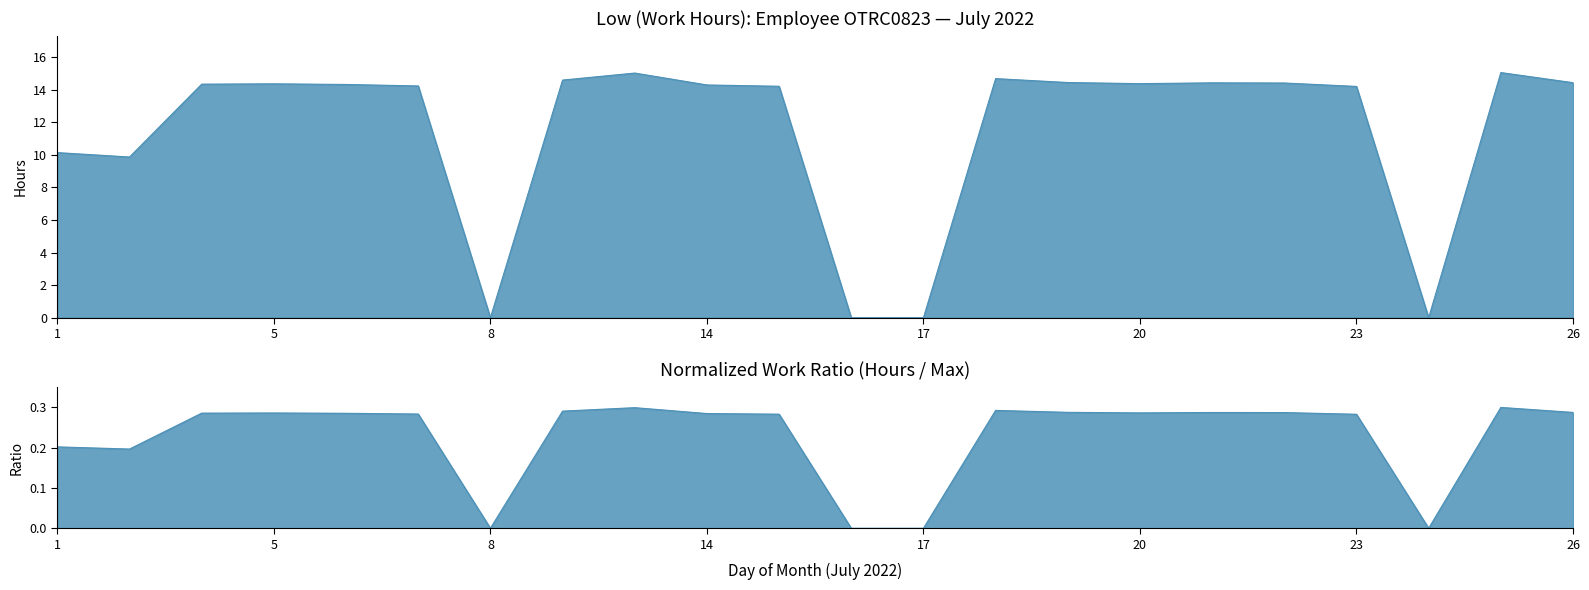

Which category has the lowest value across all series?

8